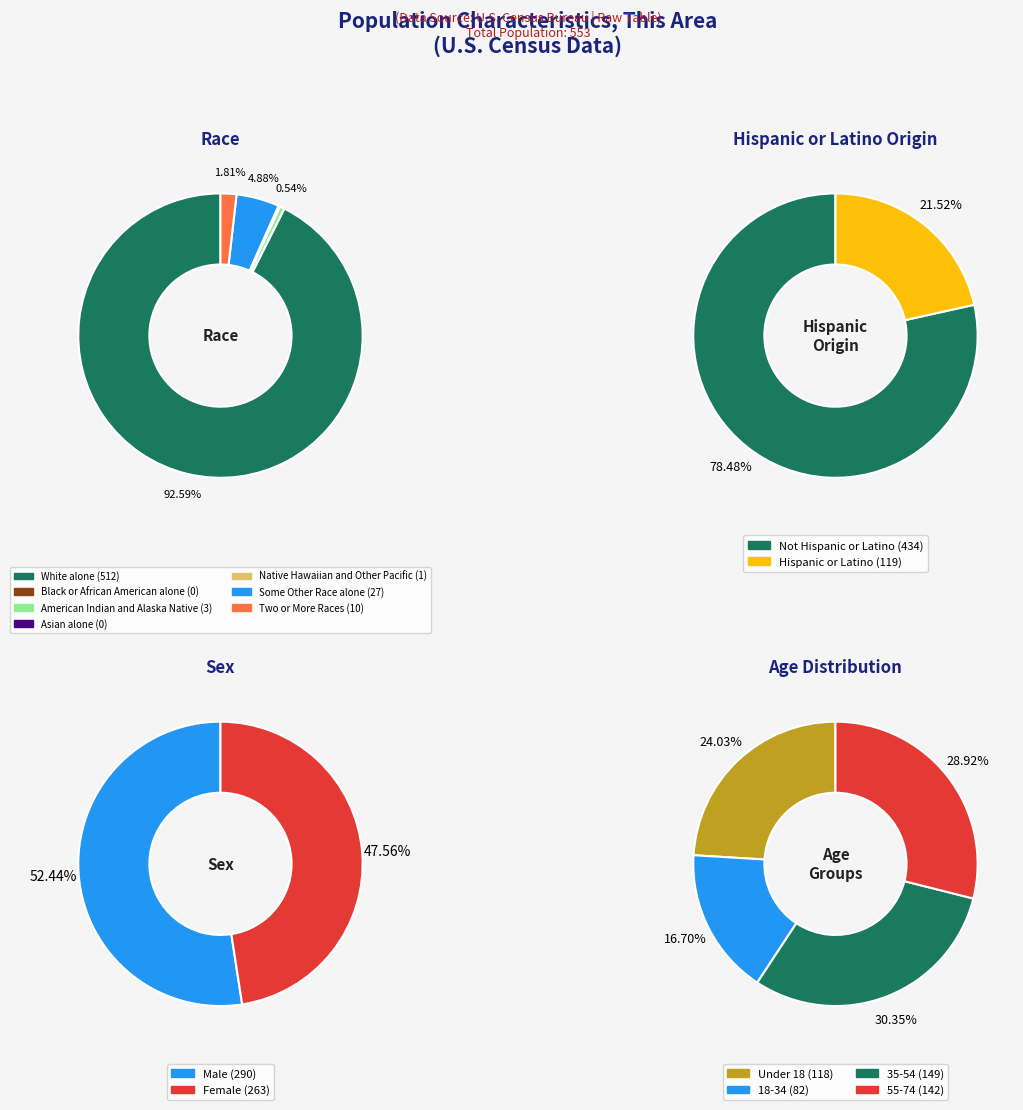

Is the sum of Two or More Races and White alone greater than half?

Yes